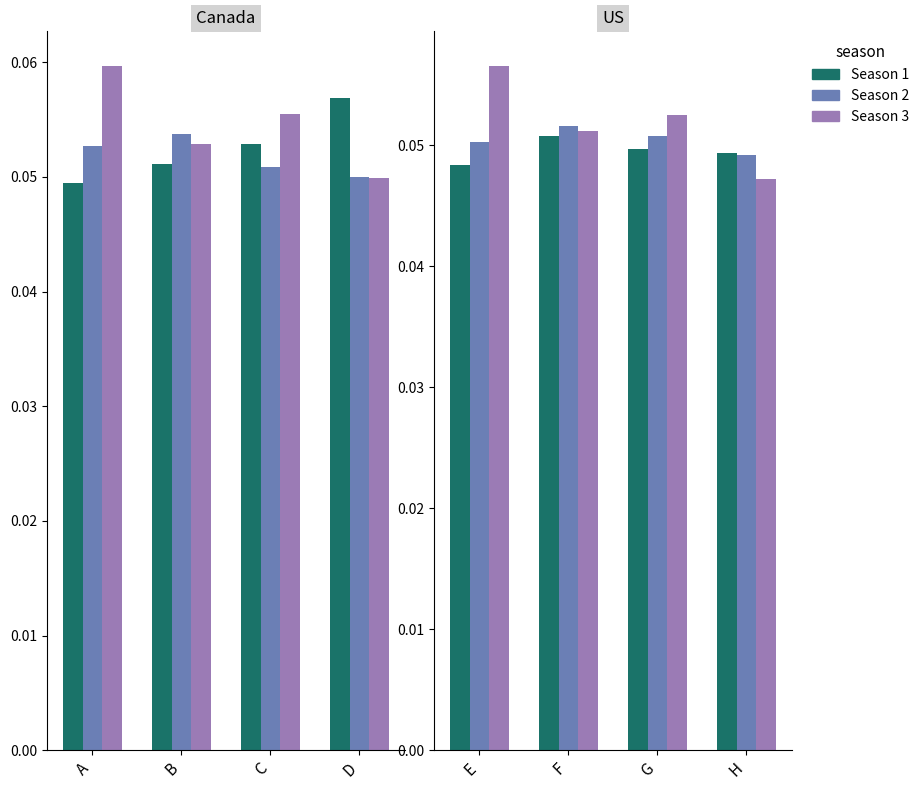

What is the total value across all series at E?

0.2